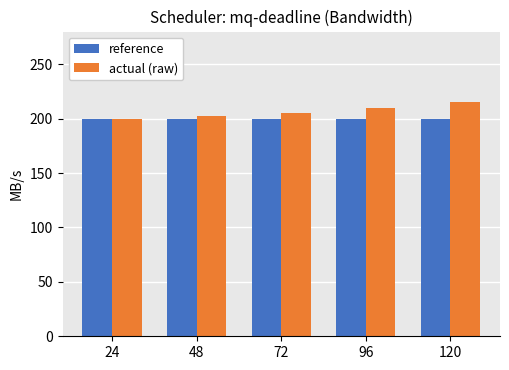

List the series in order of their overall mean, lowest first.

reference, actual (raw)